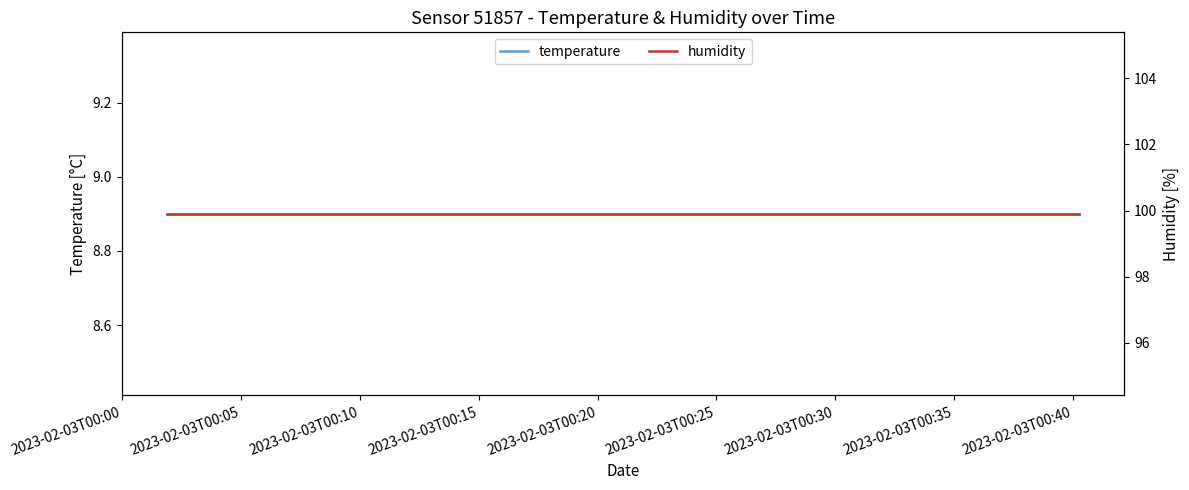

What is the sum of all humidity values?

1998.0